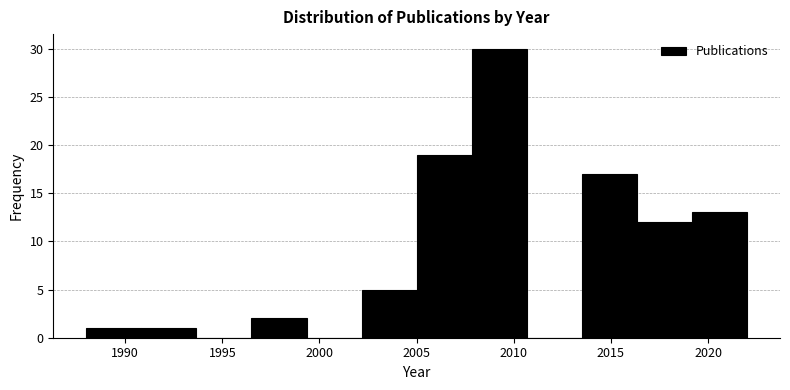

What is the height of the bar covering 2008.0 to 2010.5 on the x-axis? Neither the bar edges nor the heights are printed on the chart, so give them approximately, as read against the axes.

30